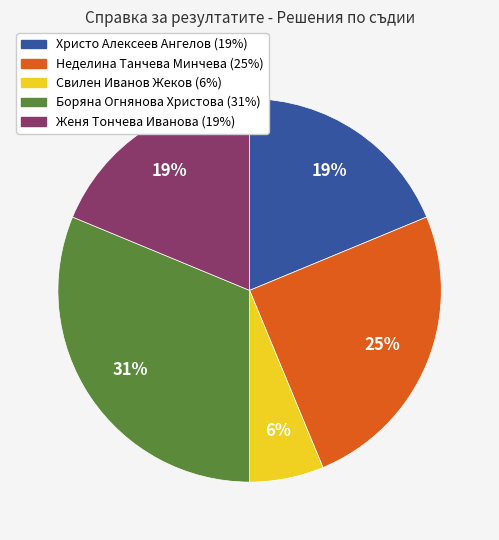

To the nearest percent, what is the difference between the Неделина Танчева Минчева and Женя Тончева Иванова slice percentages?

6%